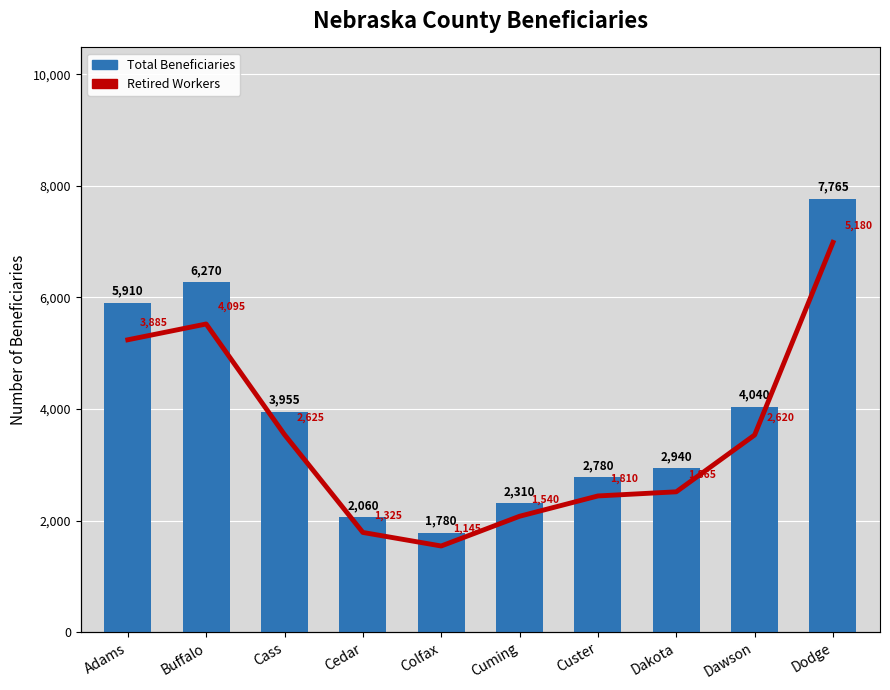

What is the label of the 3rd bar from the right?

Dakota